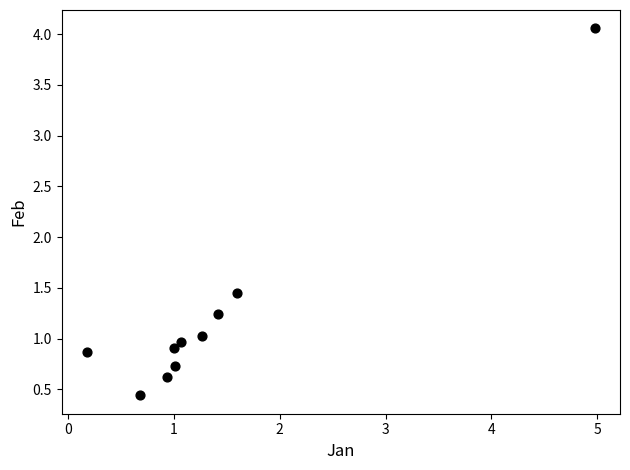

What is the range of Y values (max minus min)?

3.6